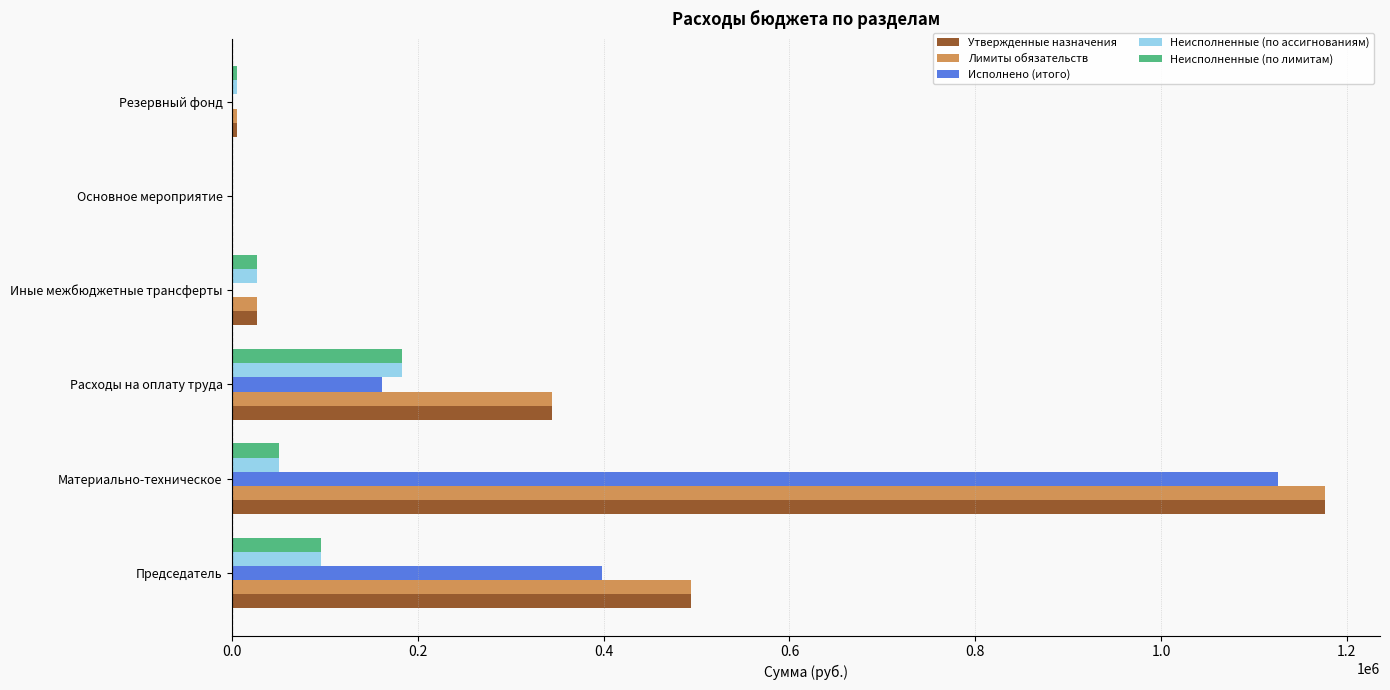

Which category has the highest value in the Исполнено (итого) series?

Материально-техническое